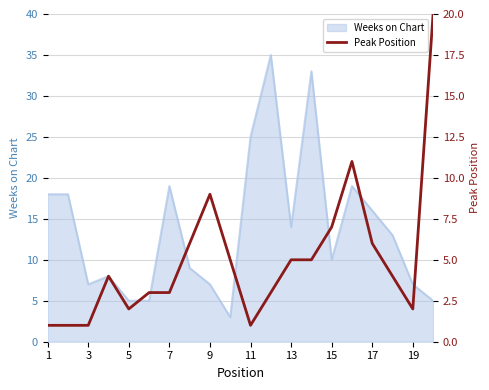

What is the highest value of the Weeks on Chart series?

35